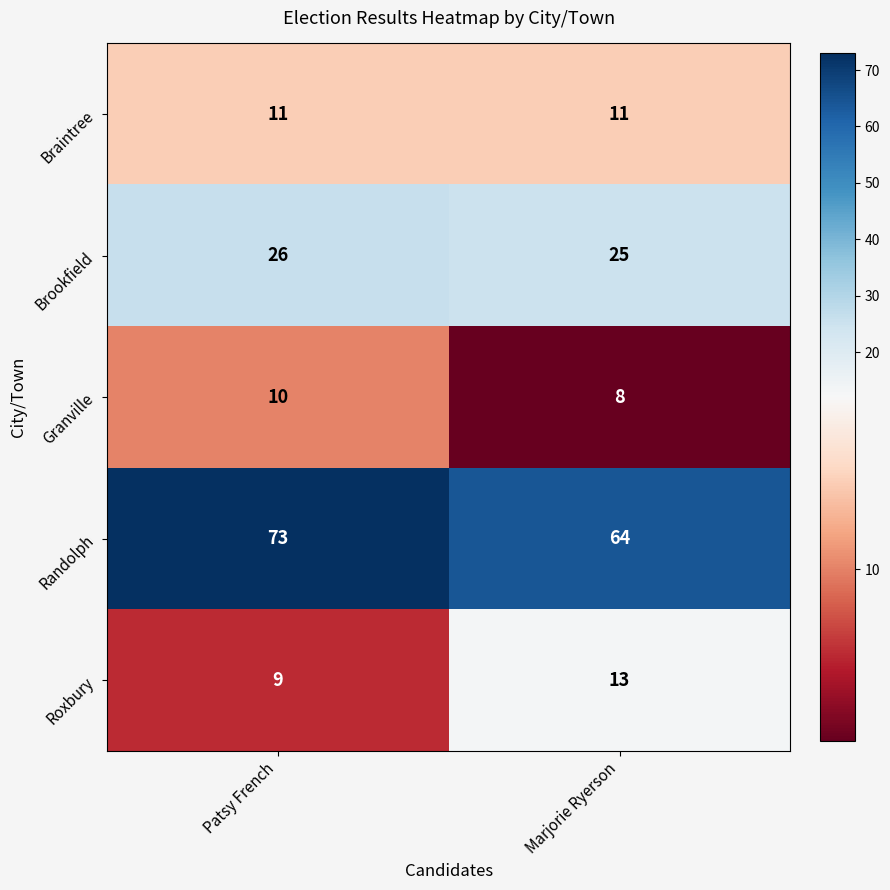

Rank the series by their maximum value, from lowest to highest.

Granville, Braintree, Roxbury, Brookfield, Randolph